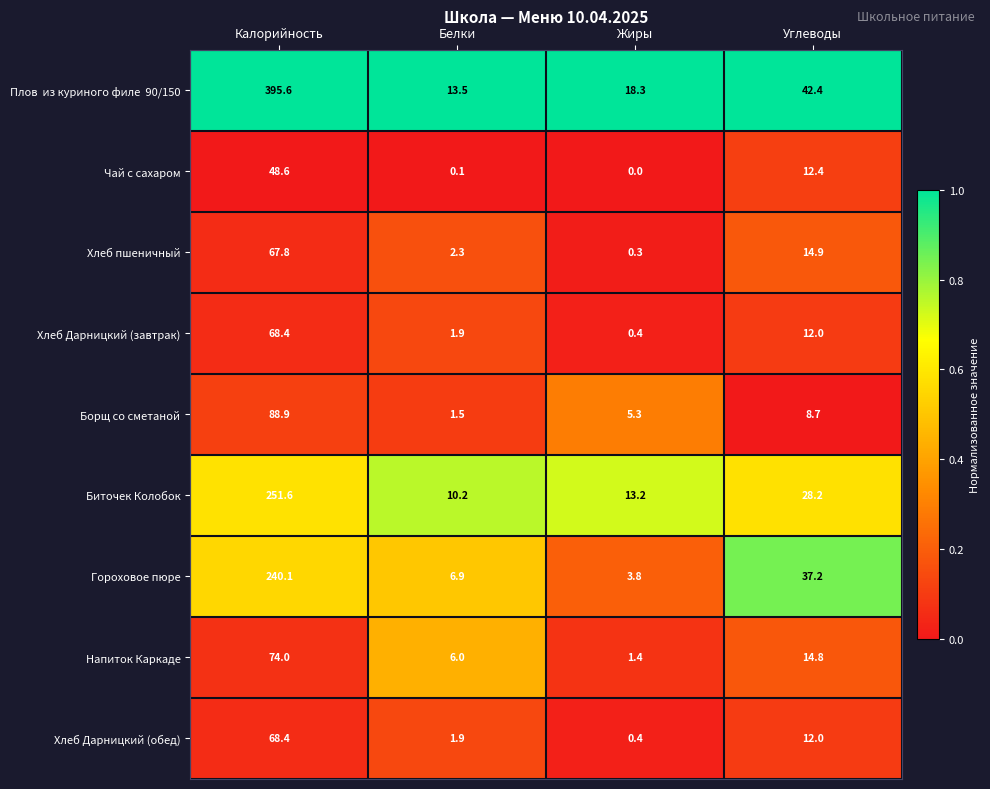

Is it true that Хлеб Дарницкий (завтрак) equals 0.1 at Жиры?

False